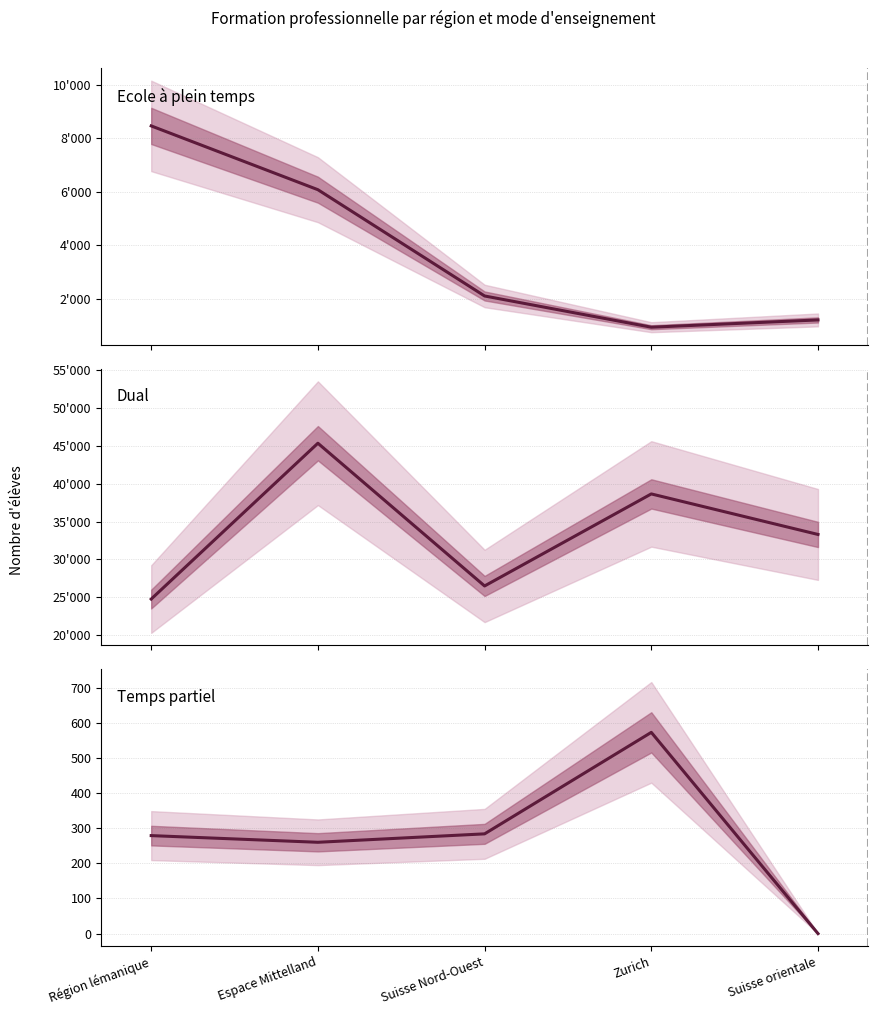

What is the total value across all series at Région lémanique?

33514